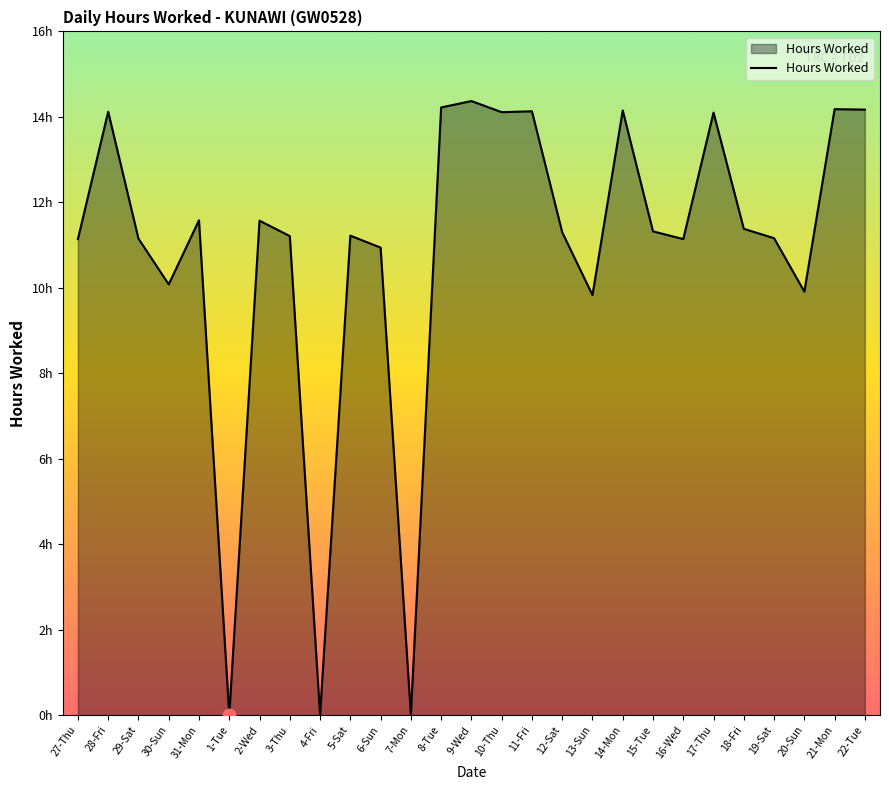

How many interior local peaks (higher than both neighbors) does the data have?

9